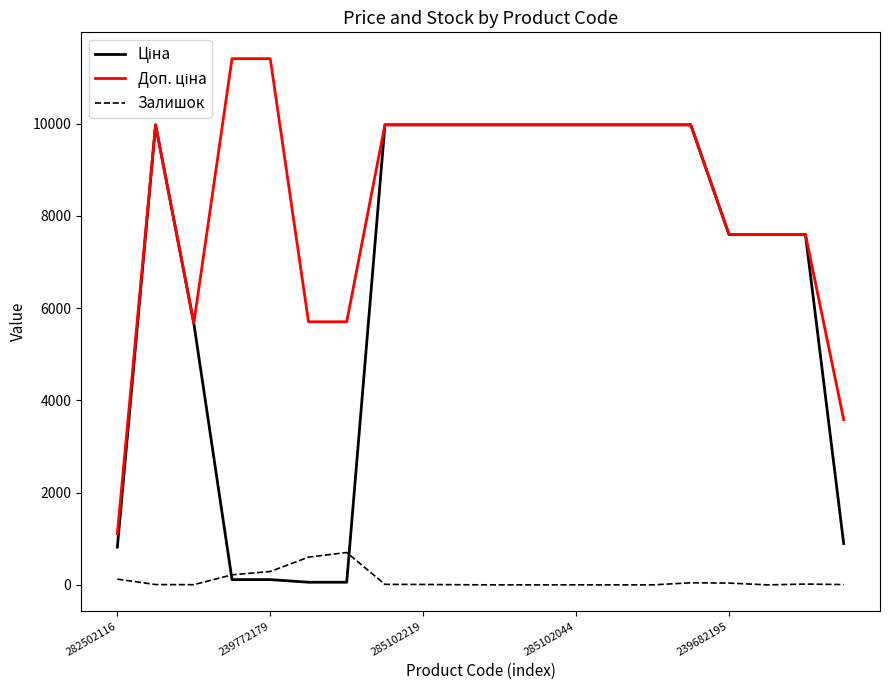

What is the highest value of the Залишок series?

702.0